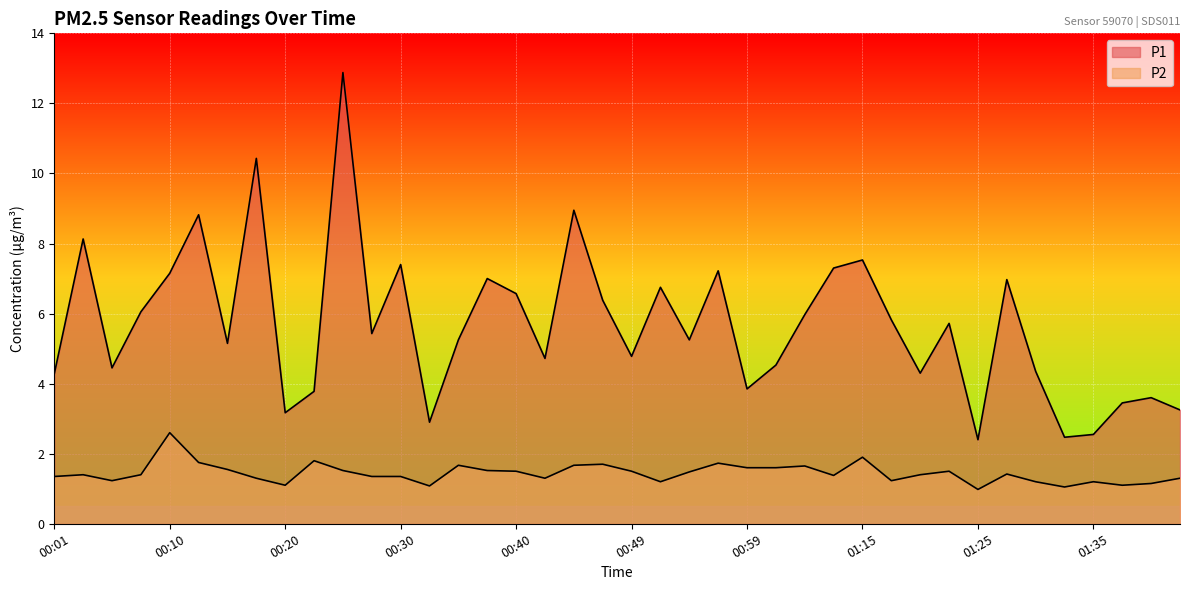

True or false: P2 and P1 cross at least once.

False